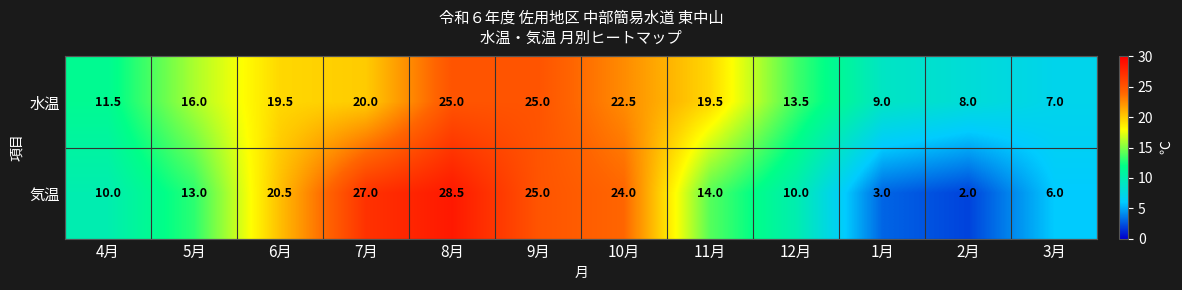

What value does the 水温 series have at 9月?

25.0